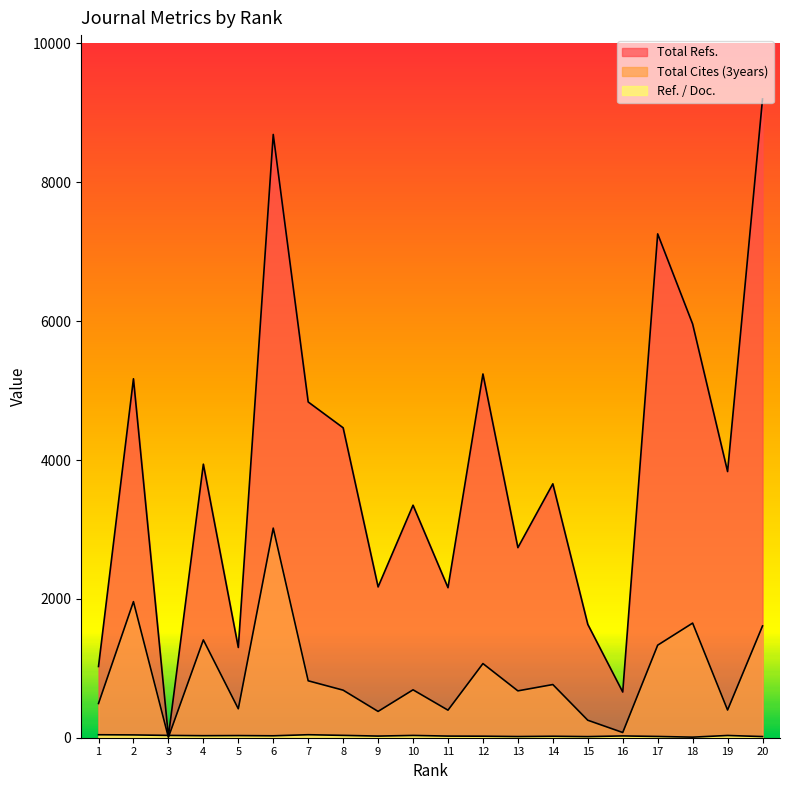

Rank the categories by Total Cites (3years) value from lowest to highest.

3, 16, 15, 9, 11, 19, 5, 1, 13, 8, 10, 14, 7, 12, 17, 4, 20, 18, 2, 6